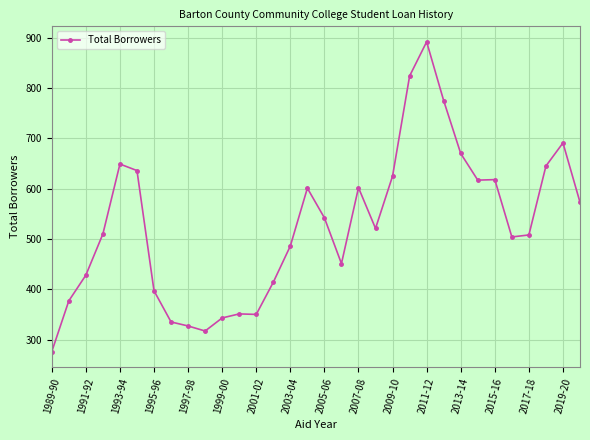

Is this an area chart (filled region under the line)?

No